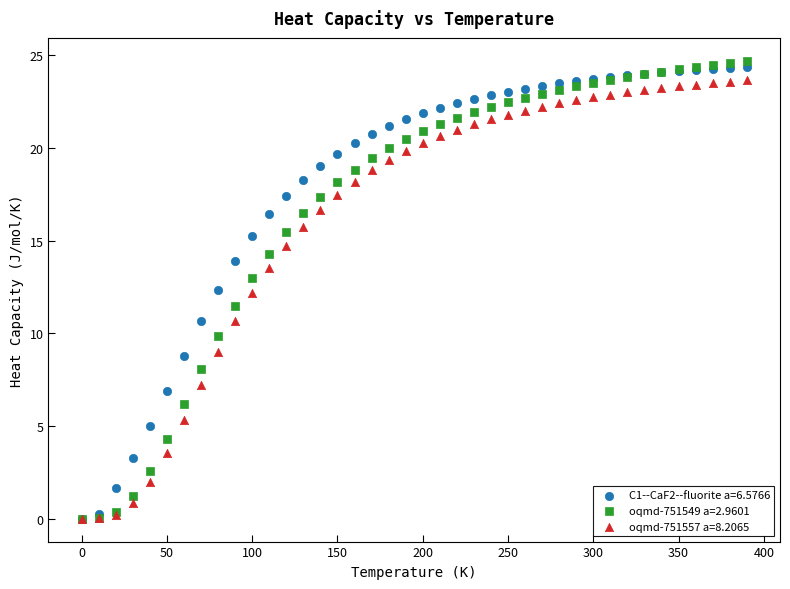

Which series reaches the maximum Y coordinate?

oqmd-751549 a=2.9601